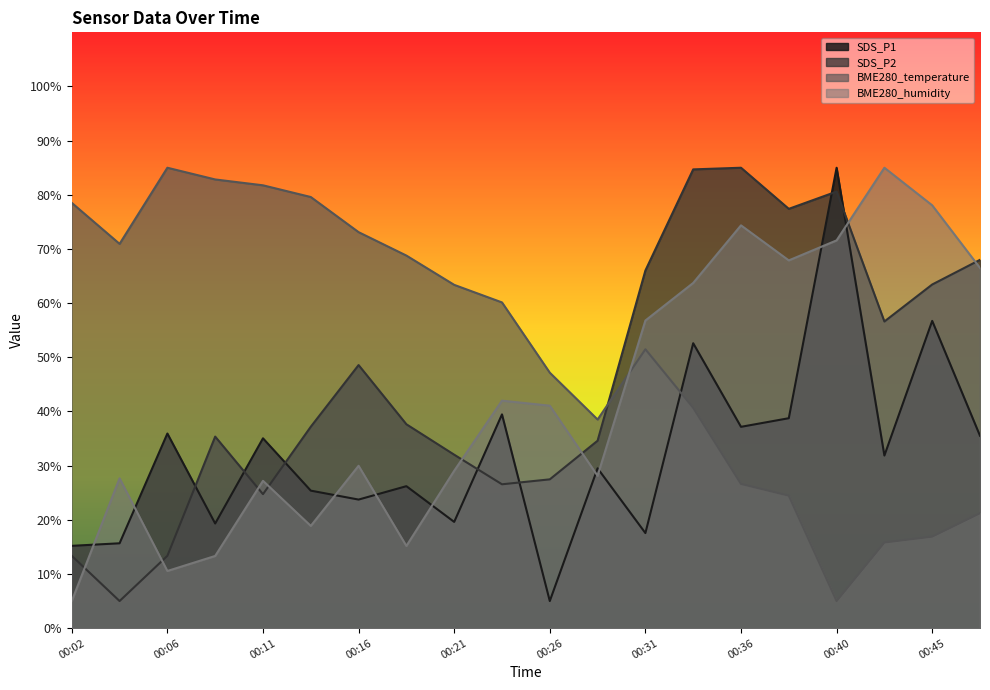

At which label does BME280_humidity reach its peak?

00:43